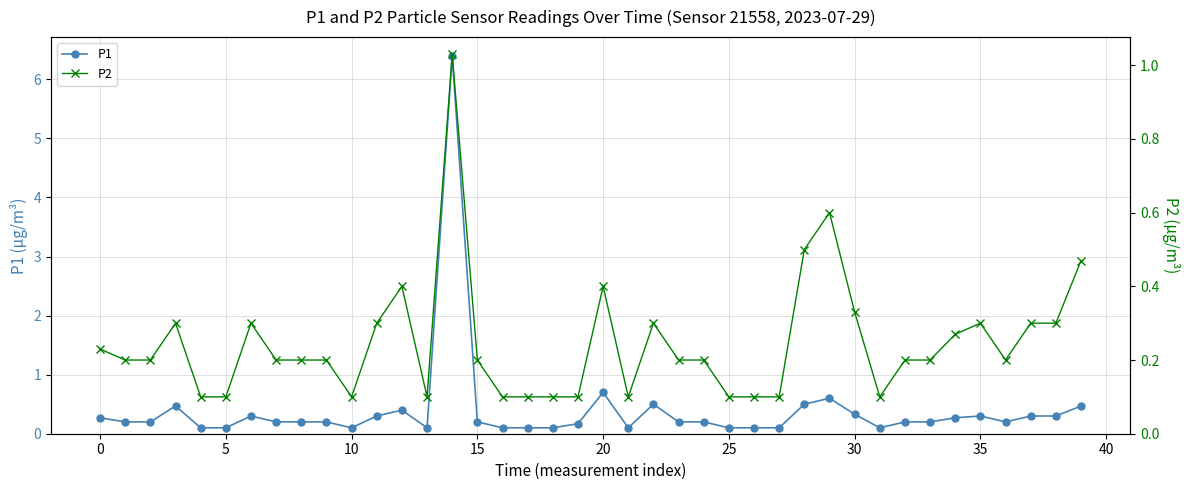

How many distinct data groups are displayed?

2